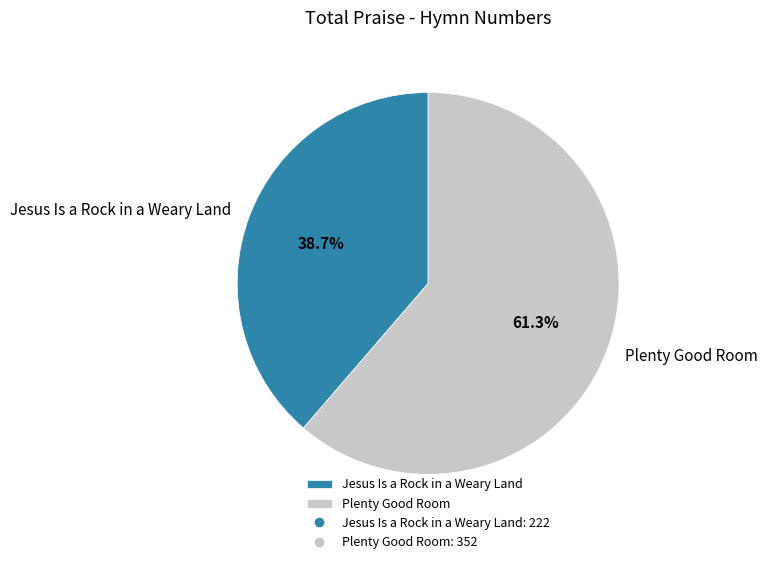

Count the number of slices in the pie.

2